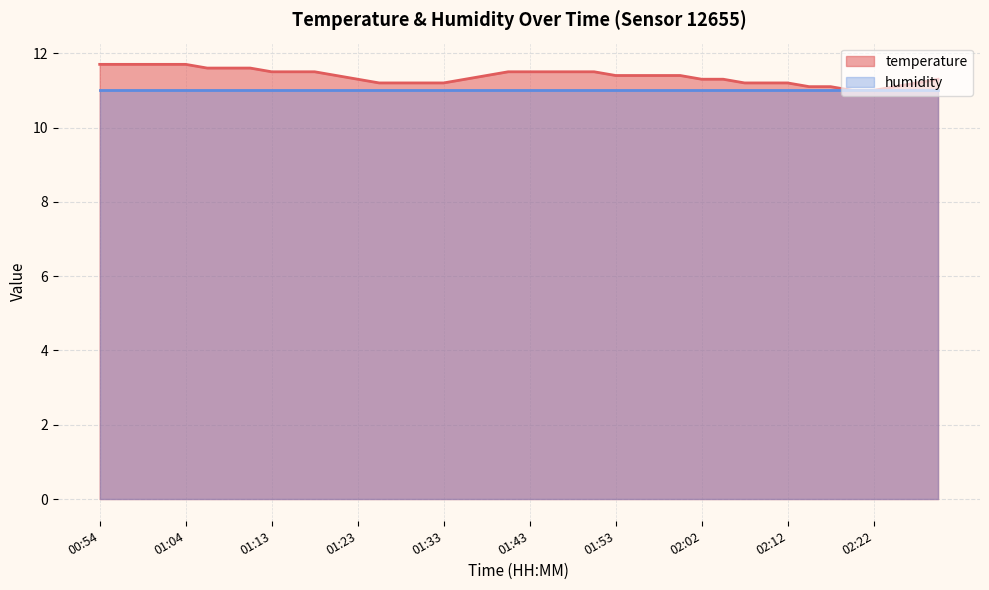

True or false: there are more than 2 points higher than both neighbors.

False